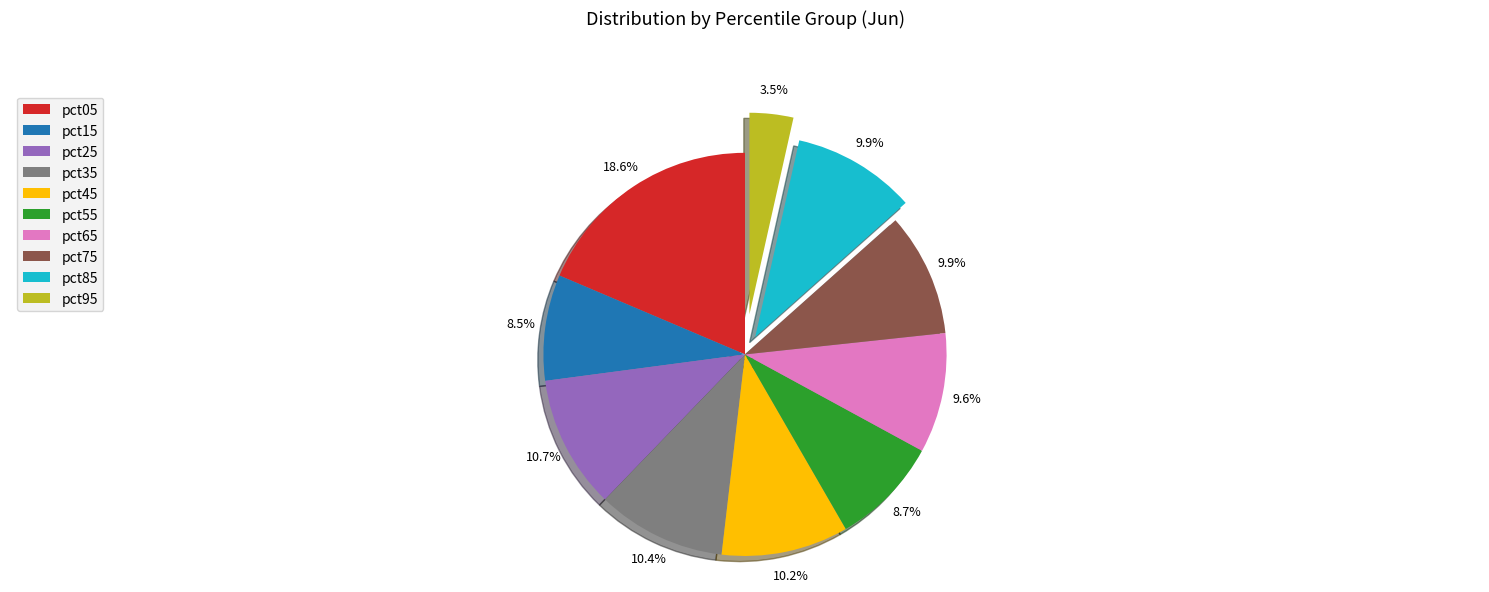

How many slices are in this pie chart?

10